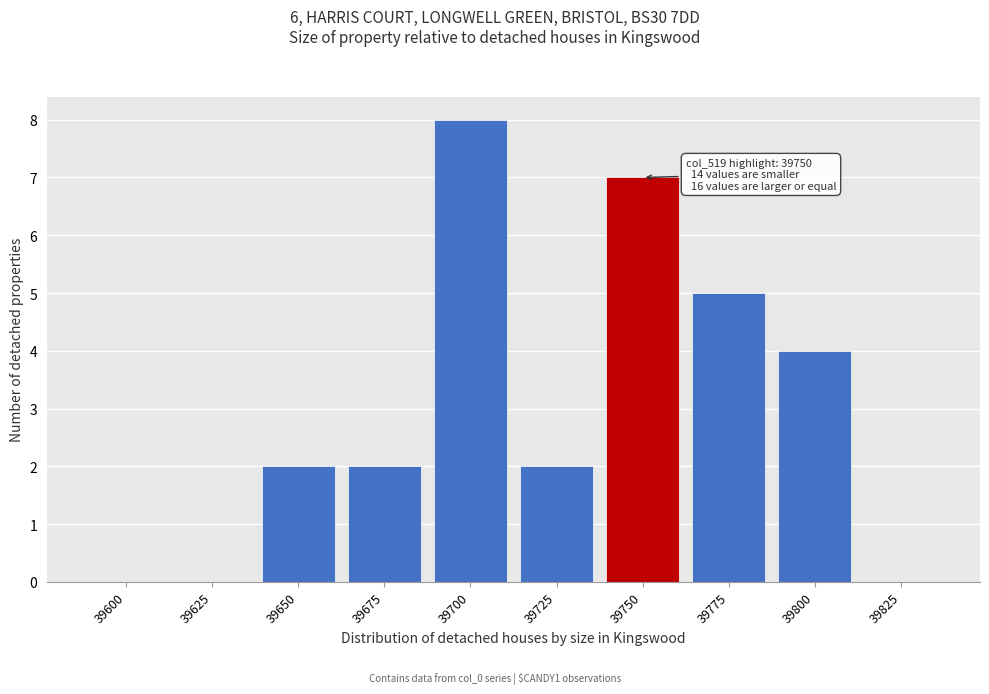

Reading right to left, extract all data points from this chart.

39825=0	39800=4	39775=5	39750=7	39725=2	39700=8	39675=2	39650=2	39625=0	39600=0